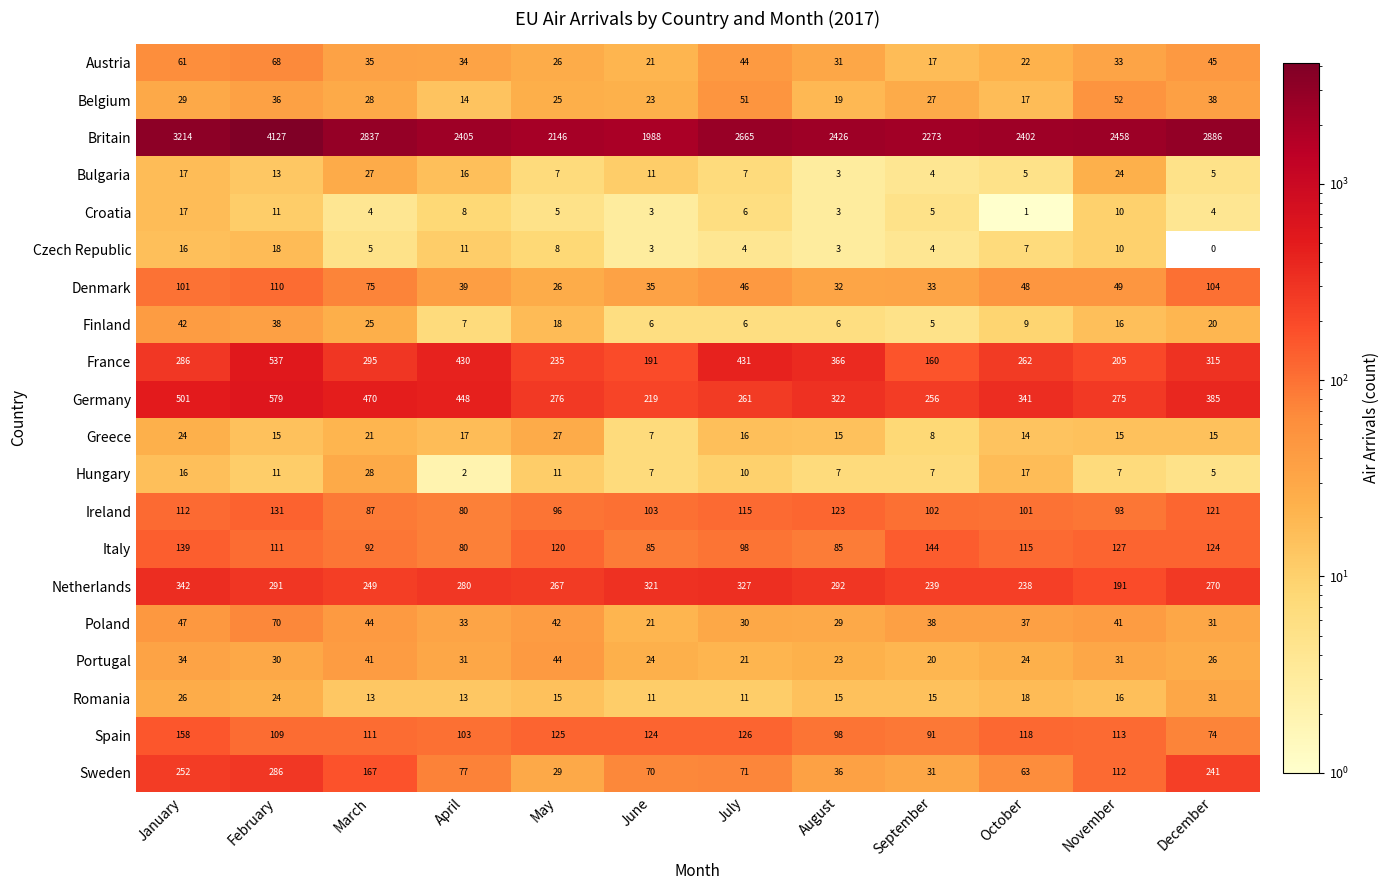

How many values in the Denmark series are below 48?

6